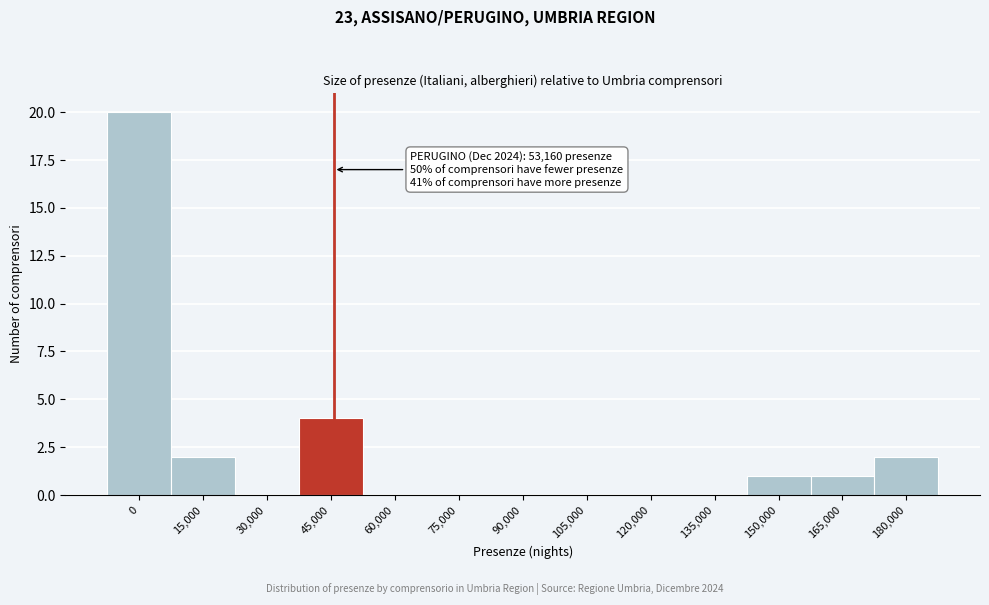

Reading left to right, extract all data points from this chart.

0=20	15,000=2	30,000=0	45,000=4	60,000=0	75,000=0	90,000=0	105,000=0	120,000=0	135,000=0	150,000=1	165,000=1	180,000=2